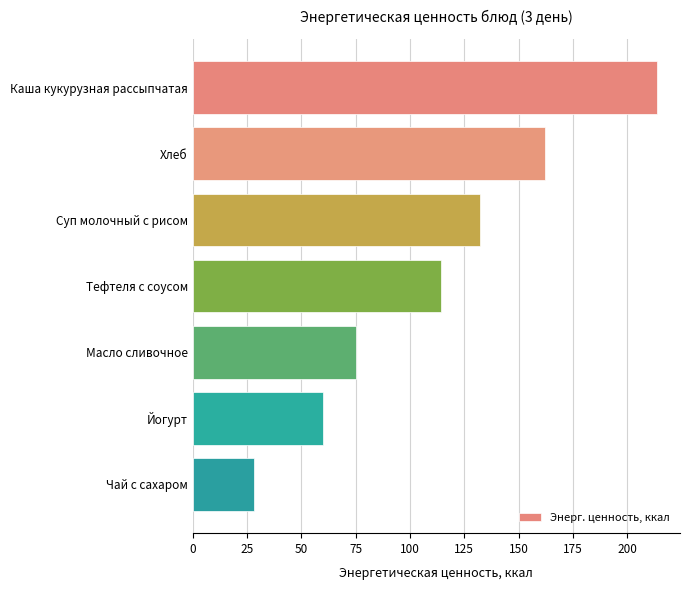

Does the chart contain any negative values?

No